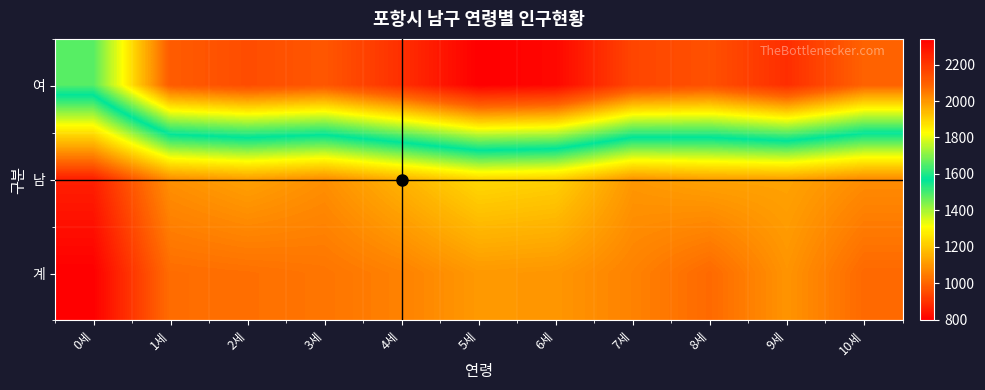

What is the difference between the highest and lowest values at 3세?

1086